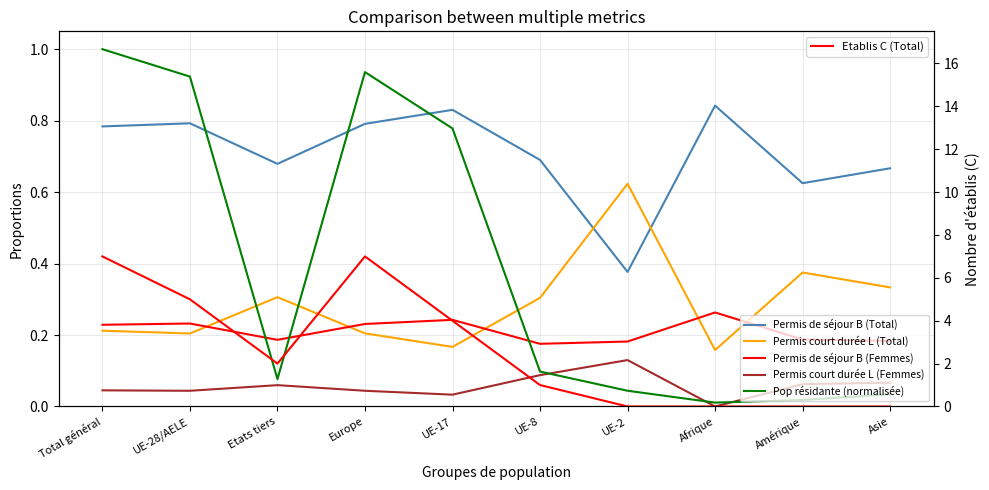

The value of Permis court durée L (Femmes) at Total général is 0.0. True or false?

True